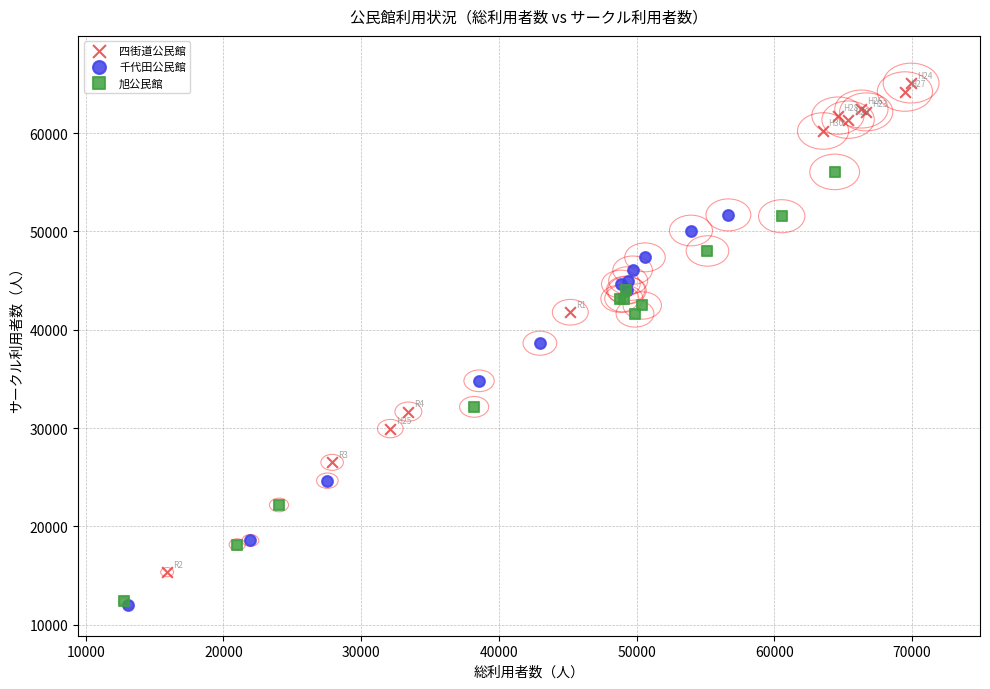

What are all the series names shown in the legend?

四街道公民館, 千代田公民館, 旭公民館